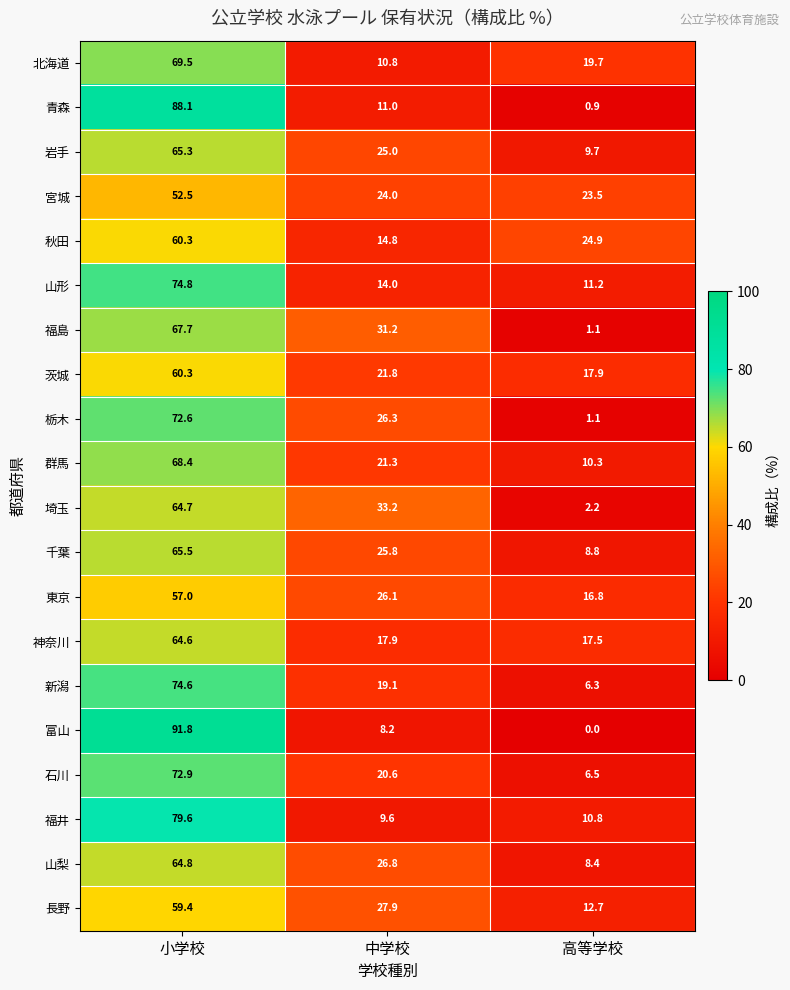

Is it true that 秋田 equals 35.1 at 高等学校?

False